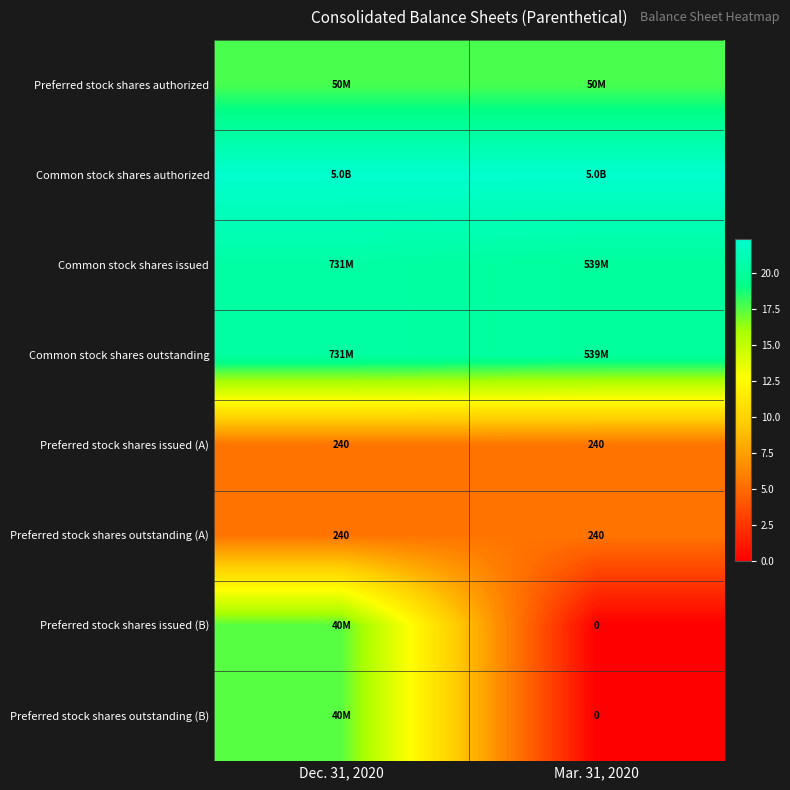

At which label does Preferred stock shares outstanding (B) reach its minimum?

Mar. 31, 2020